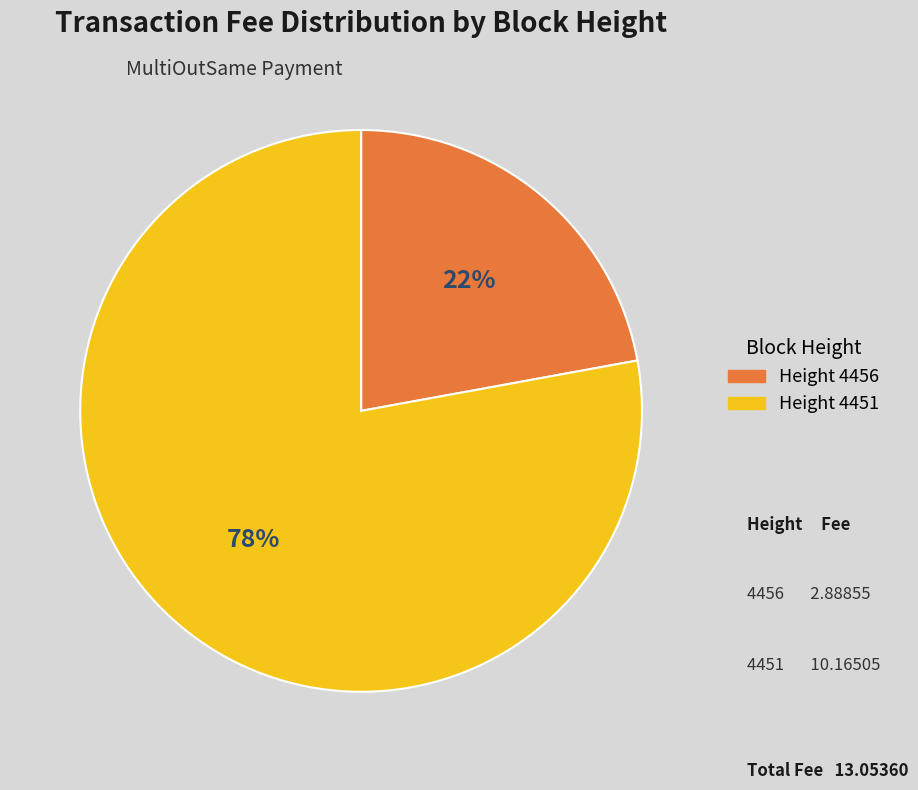

Count the number of slices in the pie.

2